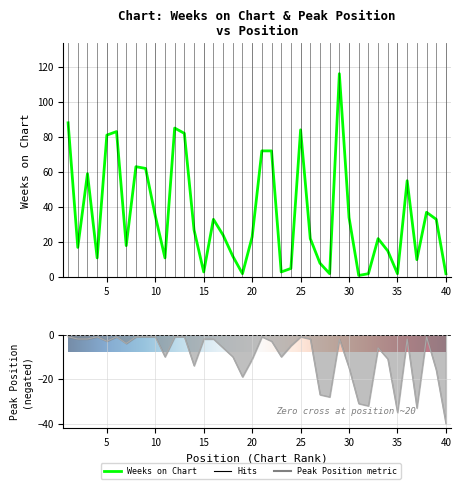

Reading right to left, extract all data points from this chart.

Weeks on Chart: 40=2	39=33	38=37	37=10	36=55	35=2	34=15	33=22	32=2	31=1	30=34	29=116	28=2	27=8	26=22	25=84	24=5	23=3	22=72	21=72	20=23	19=2	18=12	17=24	16=33	15=3	14=27	13=82	12=85	11=11	10=35	9=62	8=63	7=18	6=83	5=81	4=11	3=59	2=17	1=88
Peak Position: 40=-40	39=-16	38=-1	37=-33	36=-2	35=-35	34=-11	33=-6	32=-32	31=-31	30=-15	29=-2	28=-28	27=-27	26=-2	25=-1	24=-5	23=-10	22=-3	21=-1	20=-11	19=-19	18=-10	17=-6	16=-2	15=-2	14=-14	13=-1	12=-1	11=-10	10=-1	9=-1	8=-1	7=-4	6=-1	5=-3	4=-1	3=-2	2=-2	1=-1